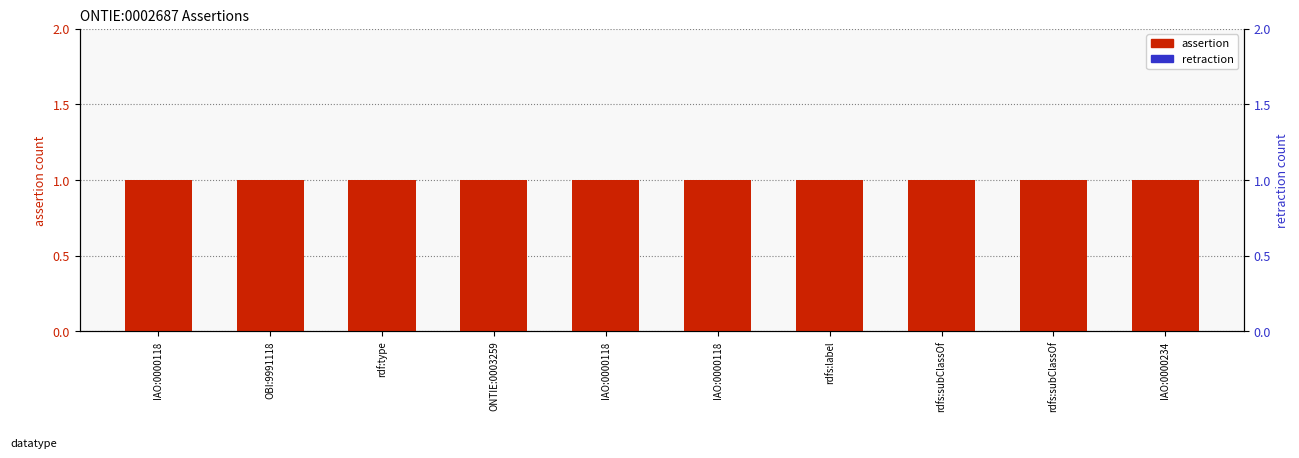

At which label is retraction closest to 0?

IAO:0000118